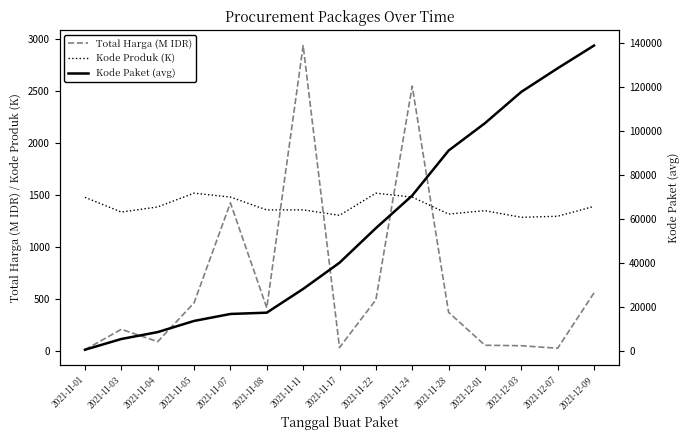

Is the value of Kode Paket (avg) at 2021-11-07 greater than the value of Total Harga (M IDR) at 2021-11-28?

Yes